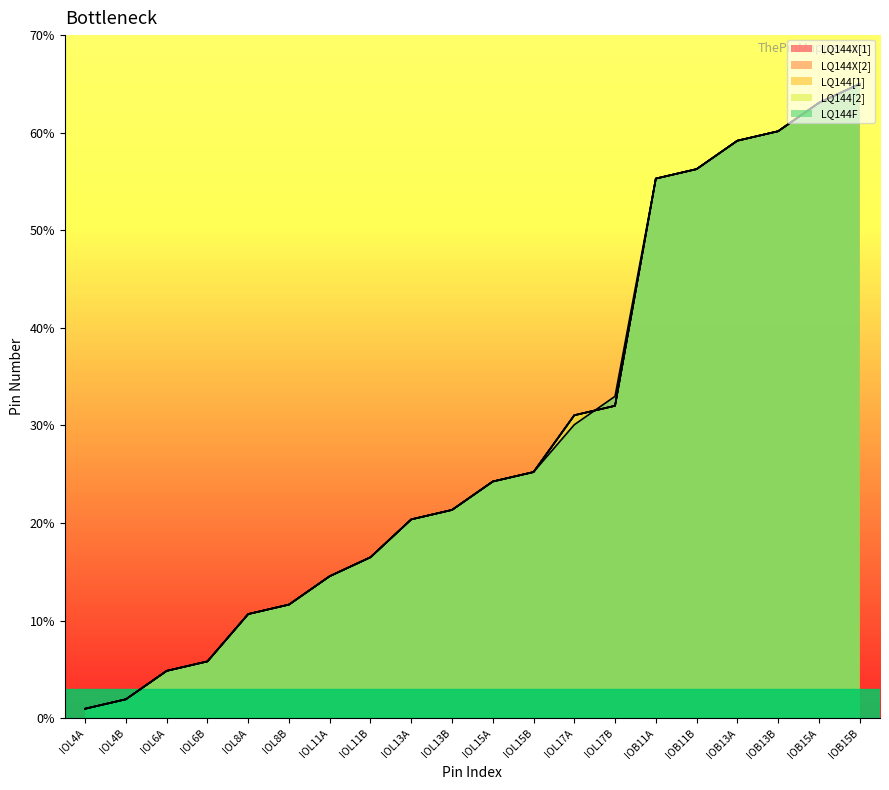

Where is LQ144[2] nearest to the value 32?

IOL17B